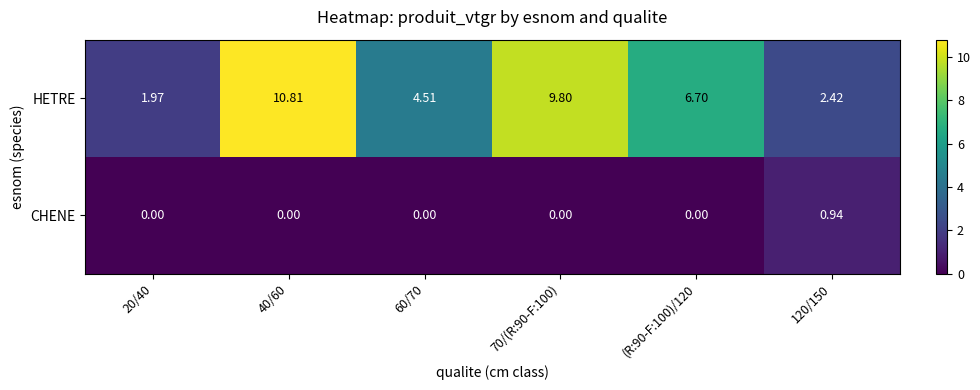

Is the value of HETRE at (R:90-F:100)/120 greater than the value of CHENE at (R:90-F:100)/120?

Yes